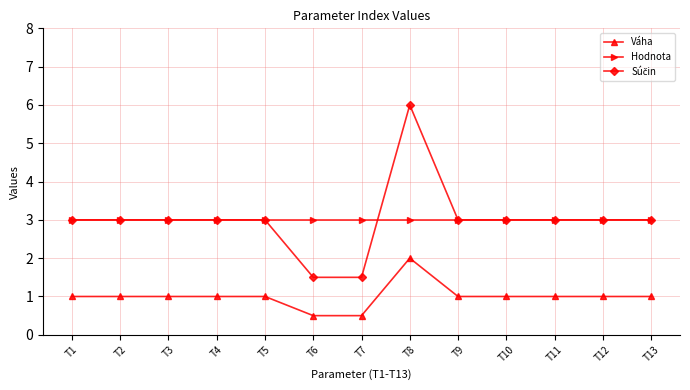

Does the chart have visible grid lines?

Yes